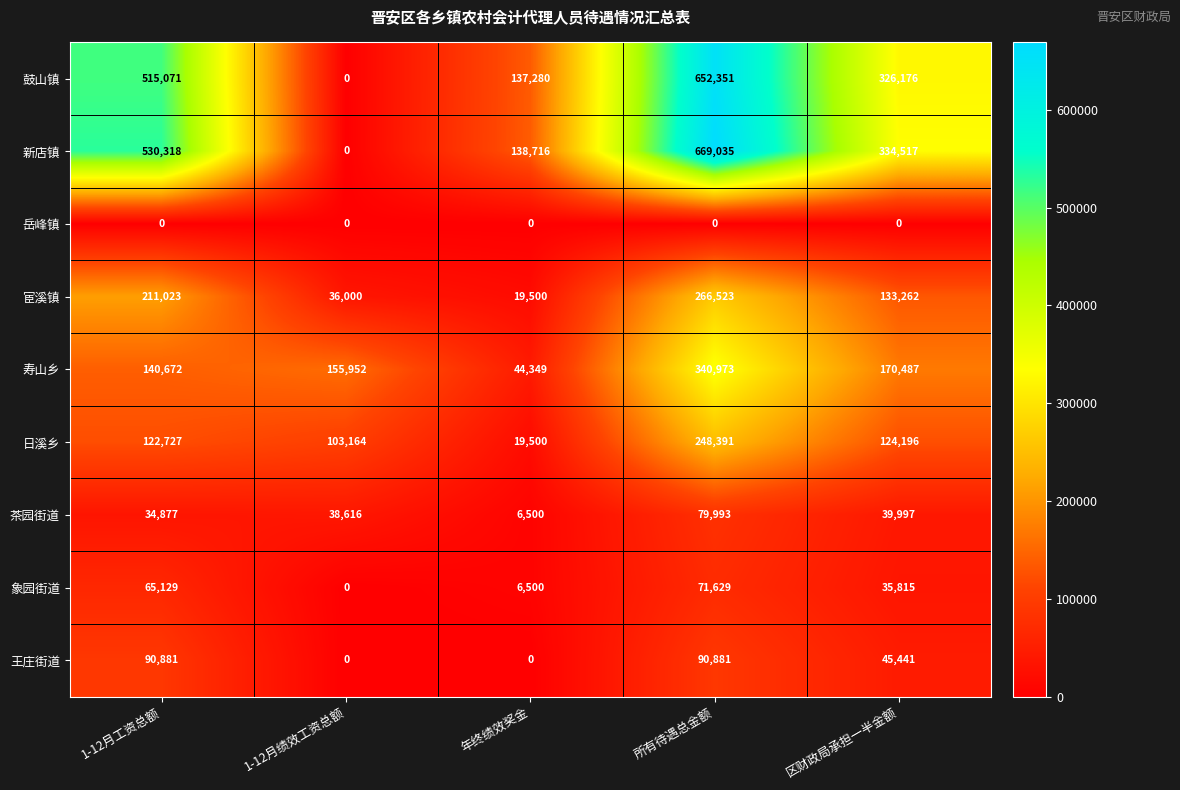

How many values in 鼓山镇 are above zero?

4